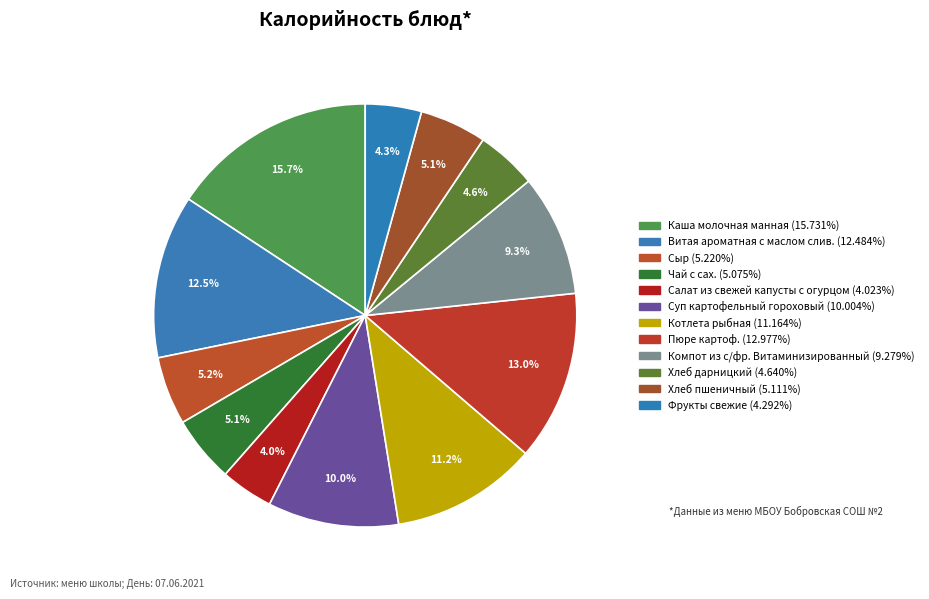

Is it true that Хлеб пшеничный is 1% of the pie?

False